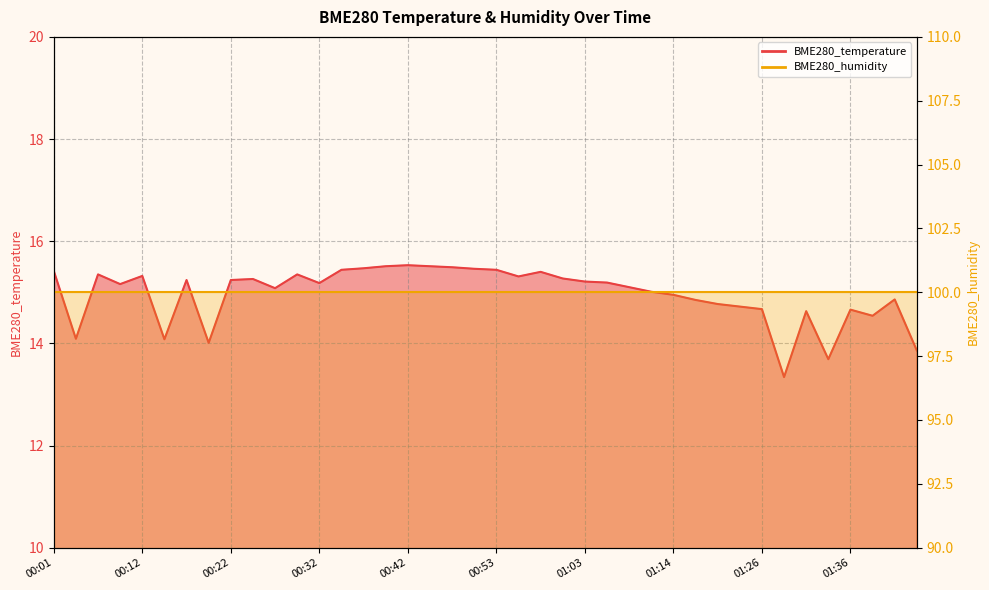

At which label is the value closest to 14?

00:20